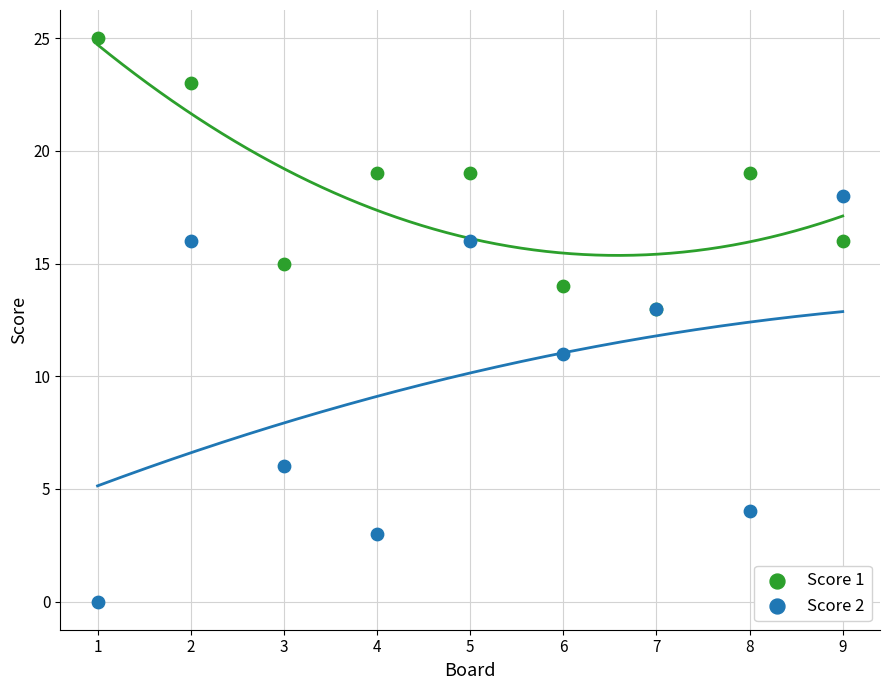

Which series contains the lowest Y value?

Score 2